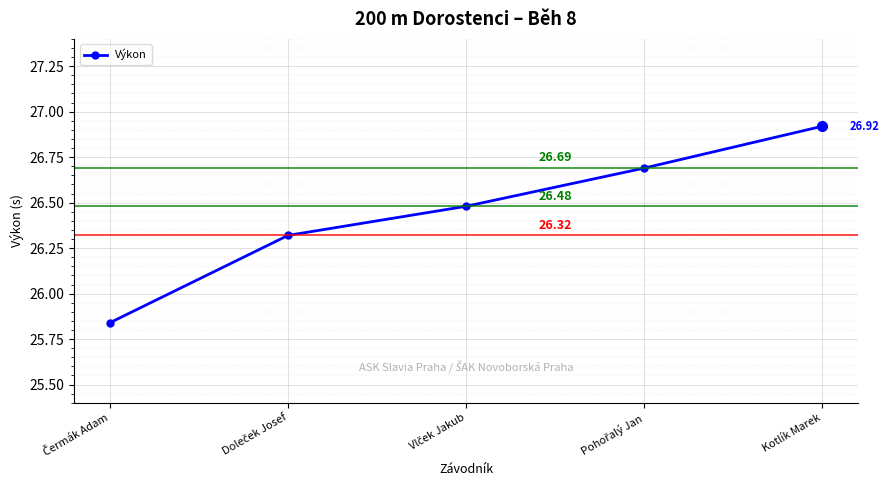

What is the label of the 1st point from the right?

Kotlík Marek